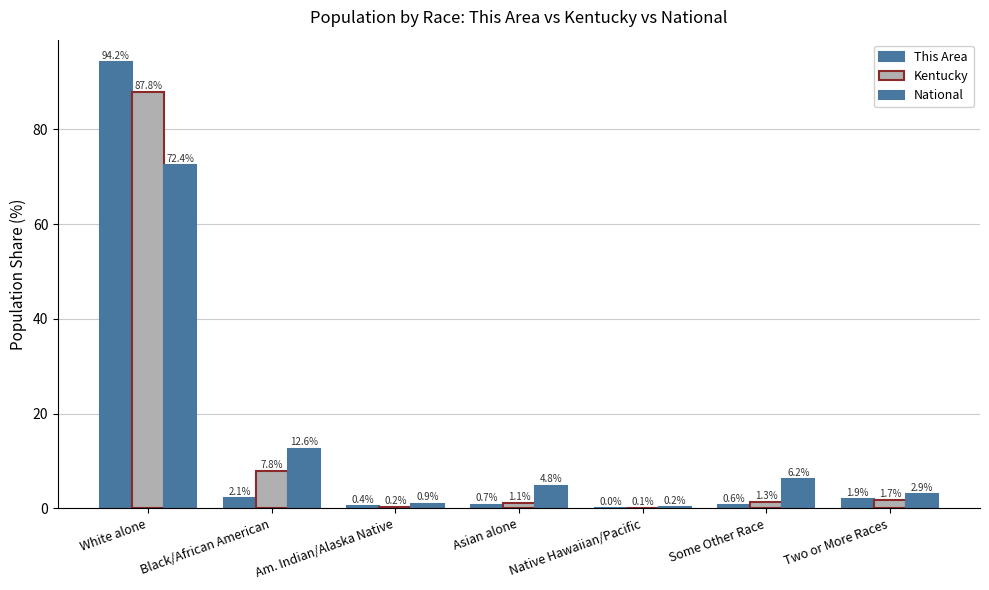

How many series are shown in this chart?

3